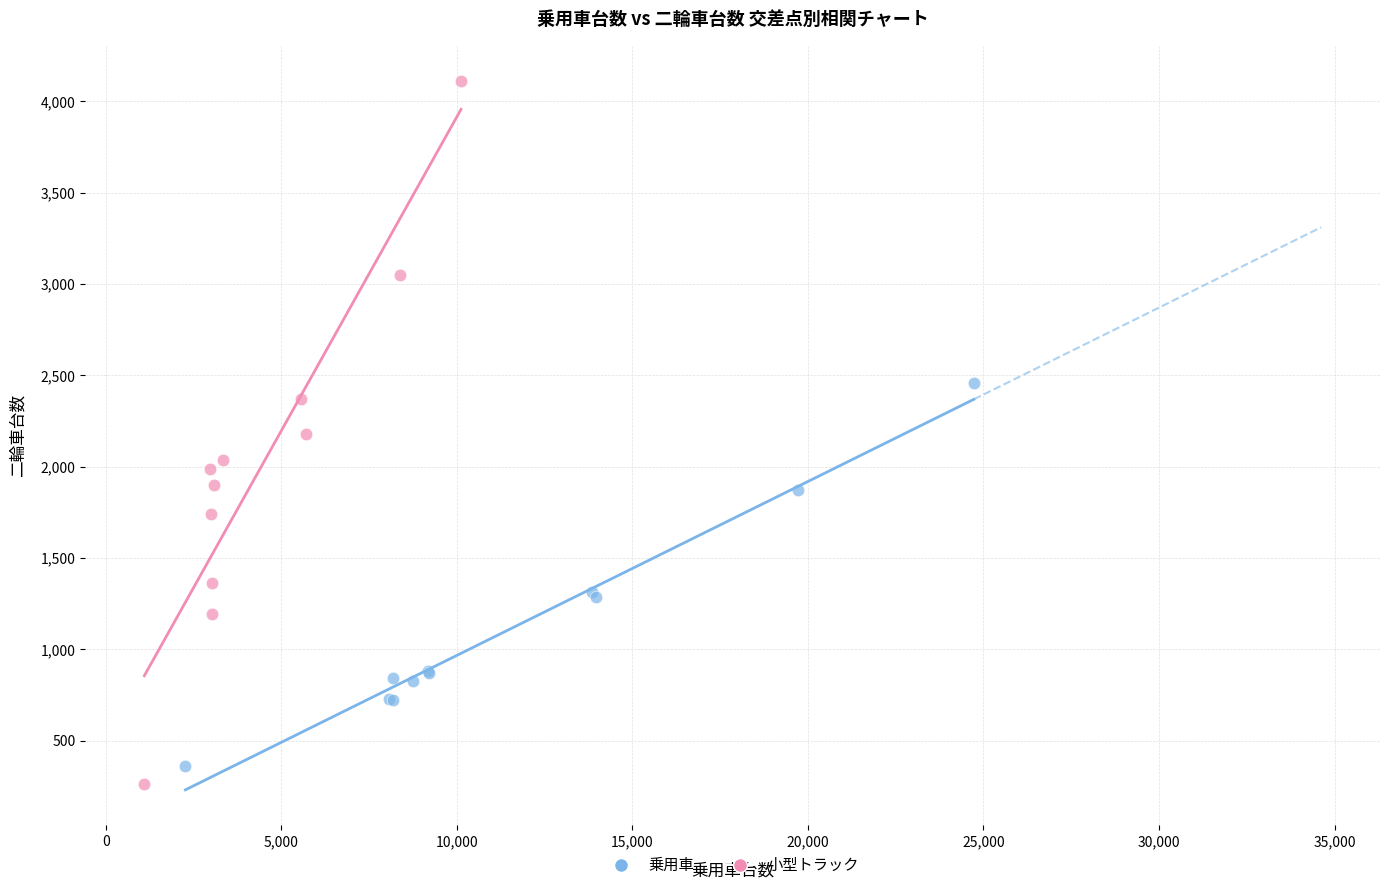

Which series has the widest spread of Y values?

小型トラック